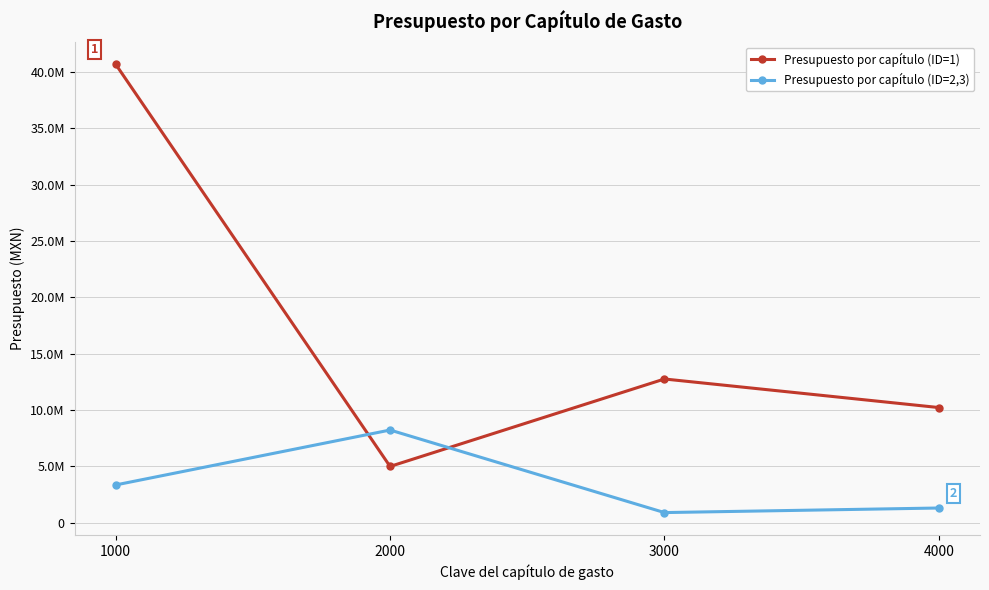

Which series has the largest range (max minus min)?

Presupuesto por capítulo (ID=1)